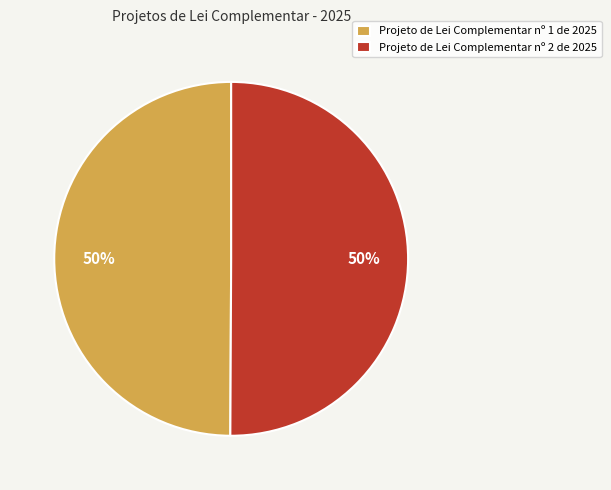

Do Projeto de Lei Complementar nº 1 de 2025 and Projeto de Lei Complementar nº 2 de 2025 together represent more than half of the pie?

Yes